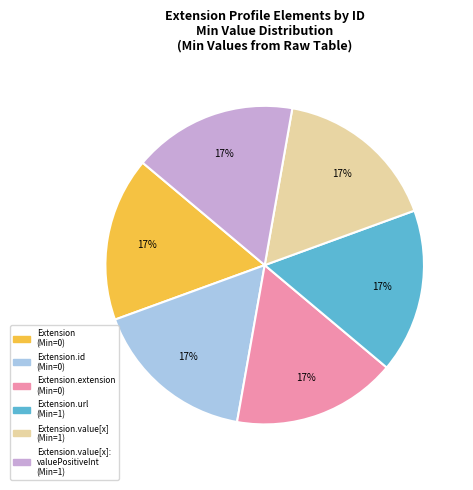

Is Extension (Min=0) the majority of the pie?

No